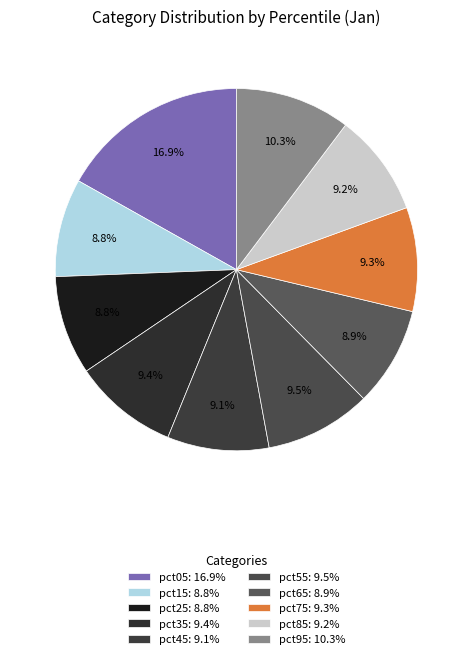

Do pct25 and pct85 together represent more than half of the pie?

No